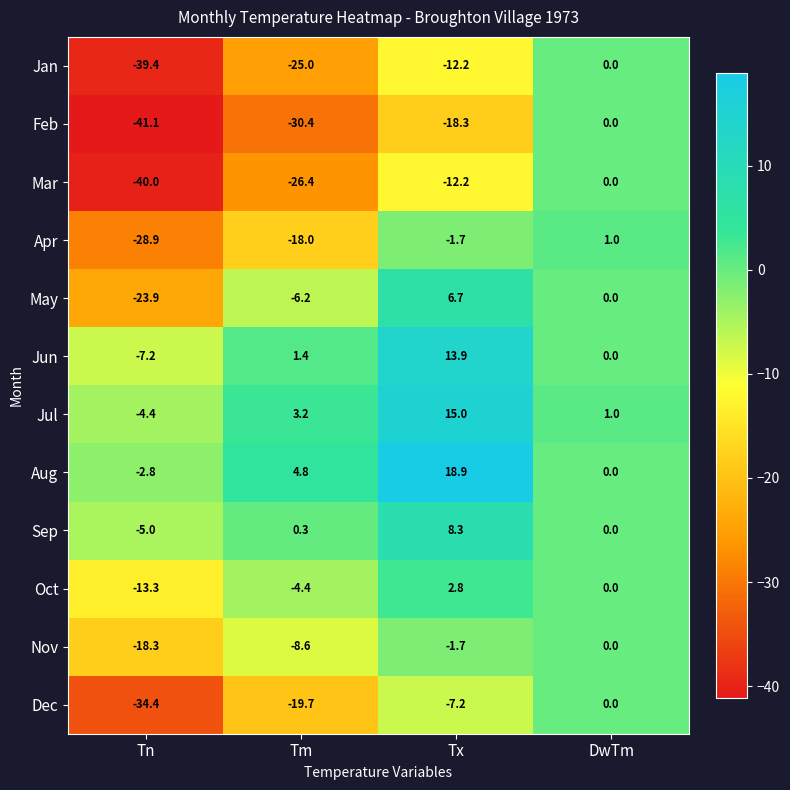

Count the number of categories in the chart.

4